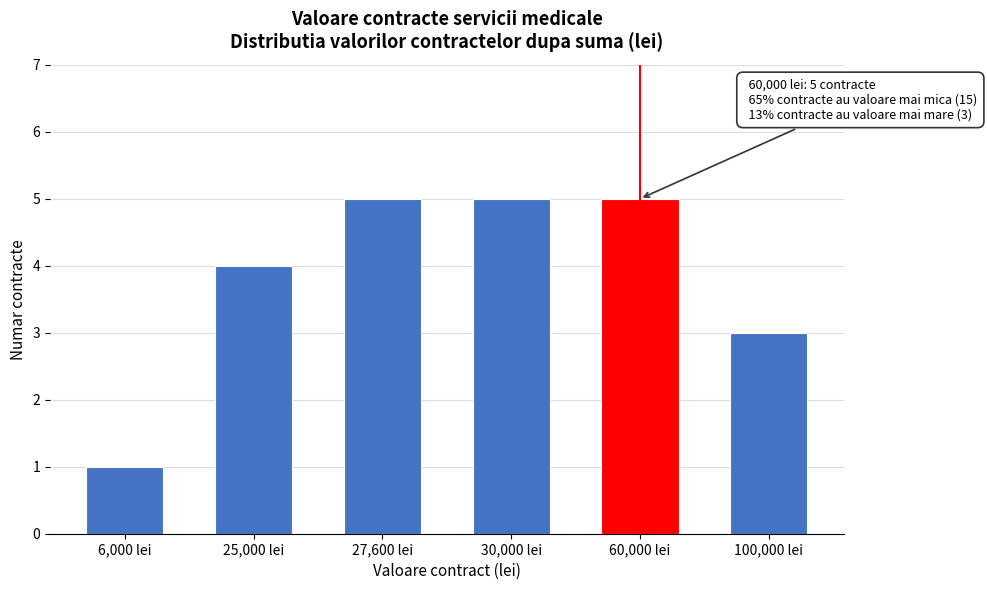

Reading left to right, extract all data points from this chart.

6,000 lei=1	25,000 lei=4	27,600 lei=5	30,000 lei=5	60,000 lei=5	100,000 lei=3